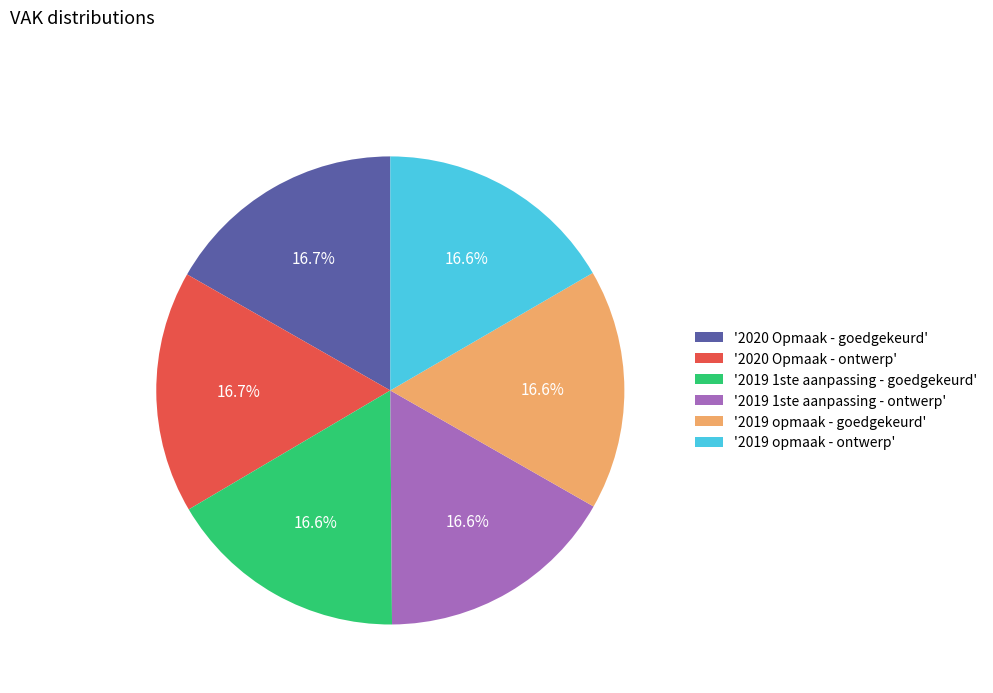

To the nearest percent, what is the average slice percentage?

17%